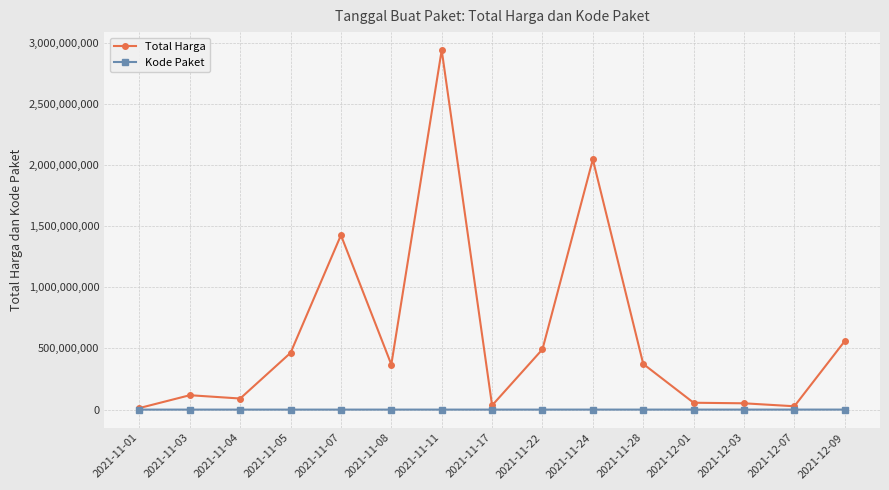

What is the spread (max minus min) of values at 2021-11-03?

117664720